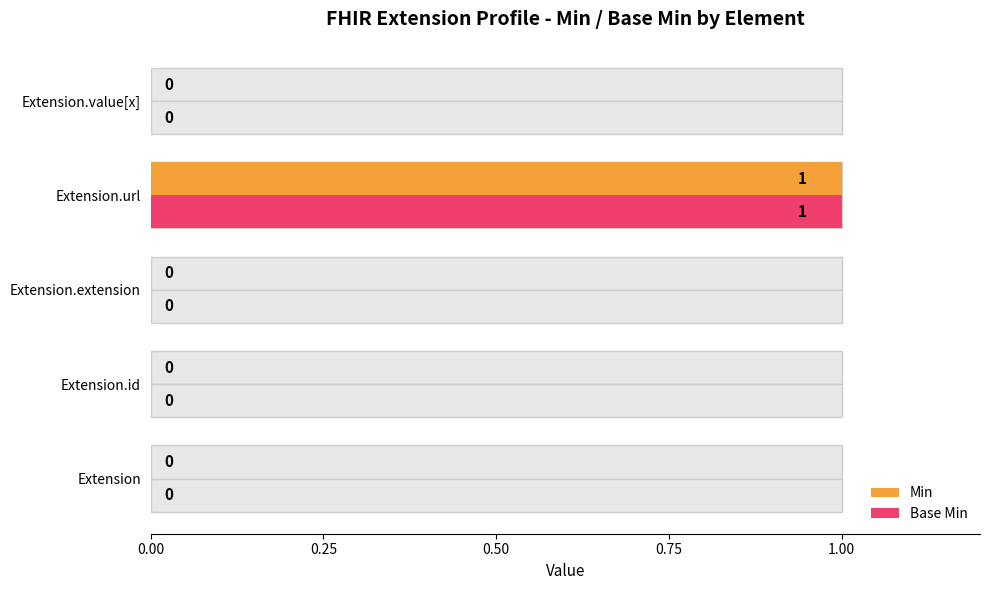

Rank the series at Extension.extension from lowest to highest value.

Min, Base Min